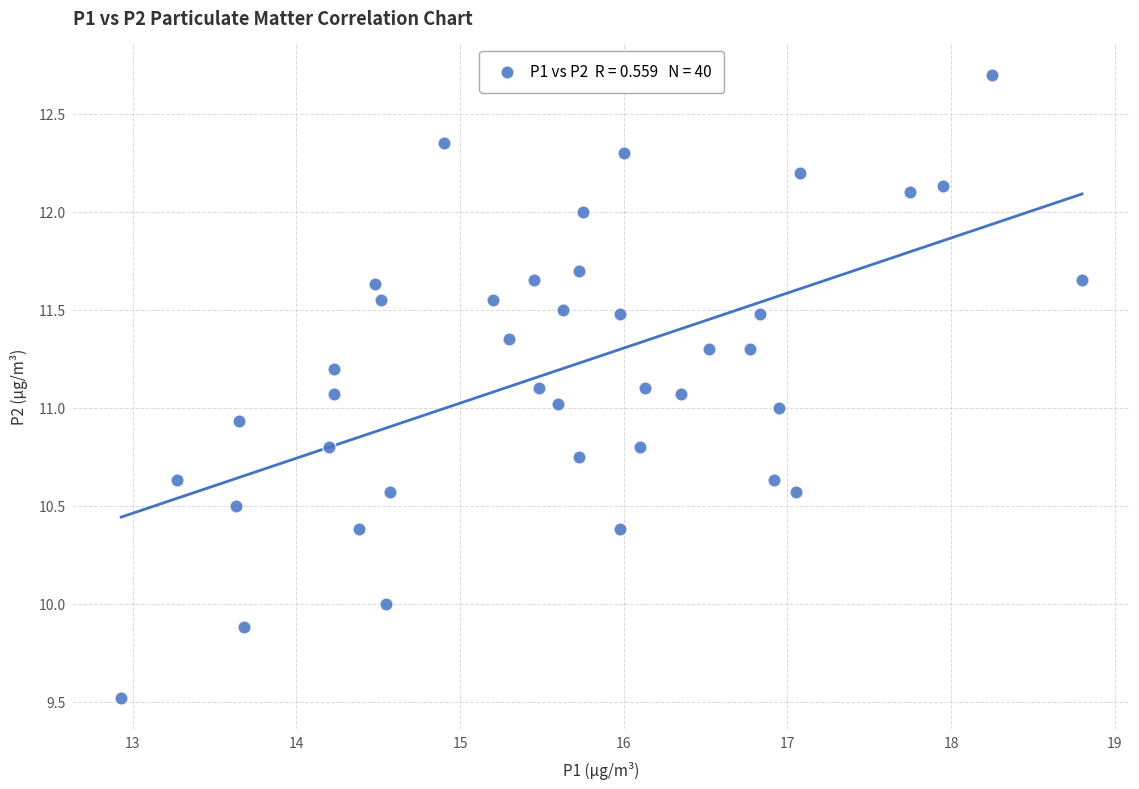

What is the range of Y values (max minus min)?

3.2